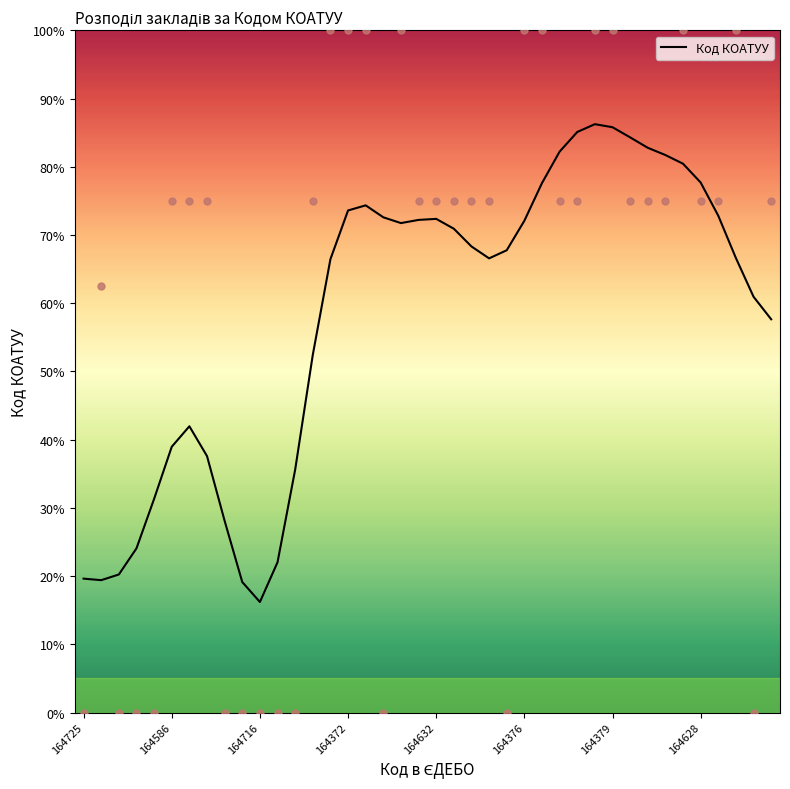

What is the ratio of the value at 17 to the value at 23?

1.1